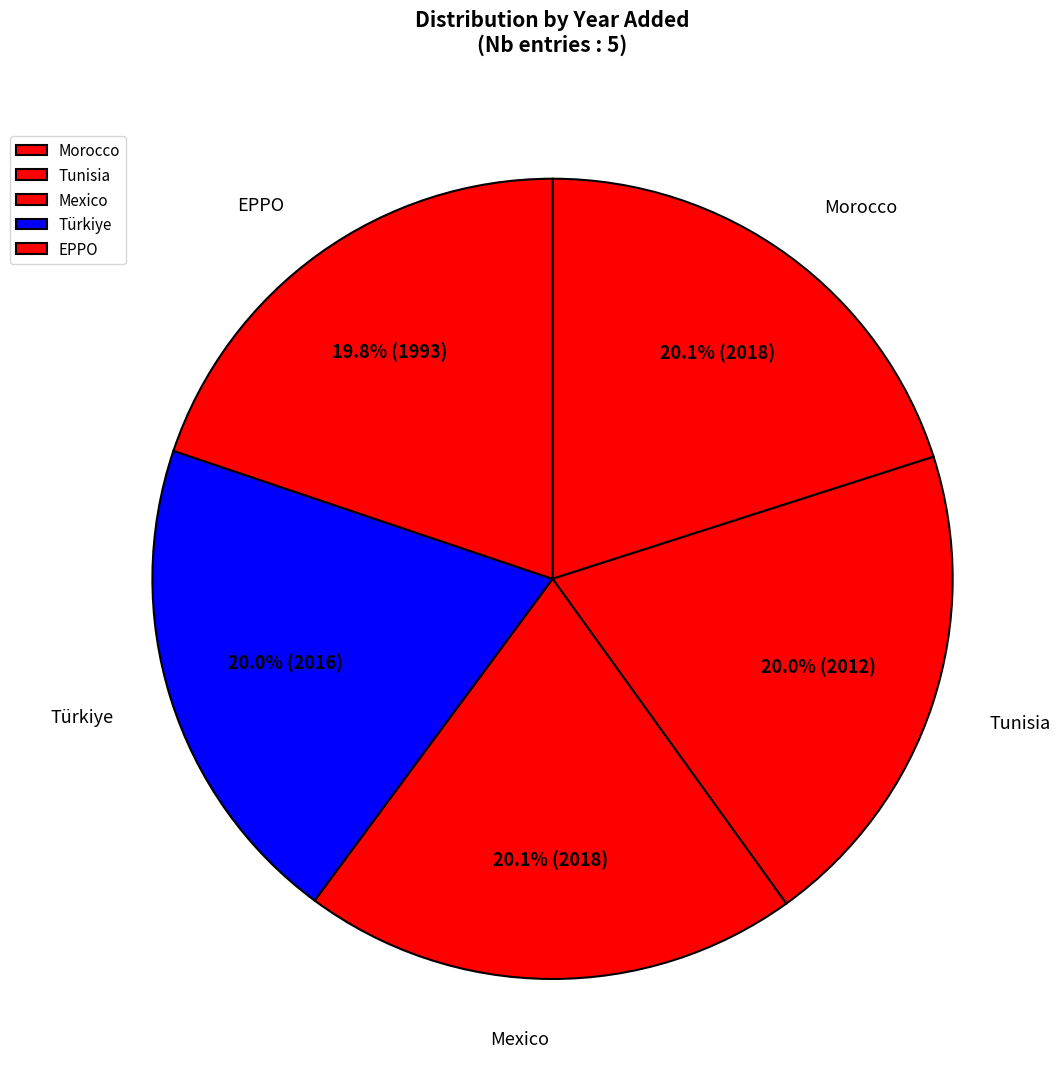

True or false: Morocco accounts for 20% of the total.

True